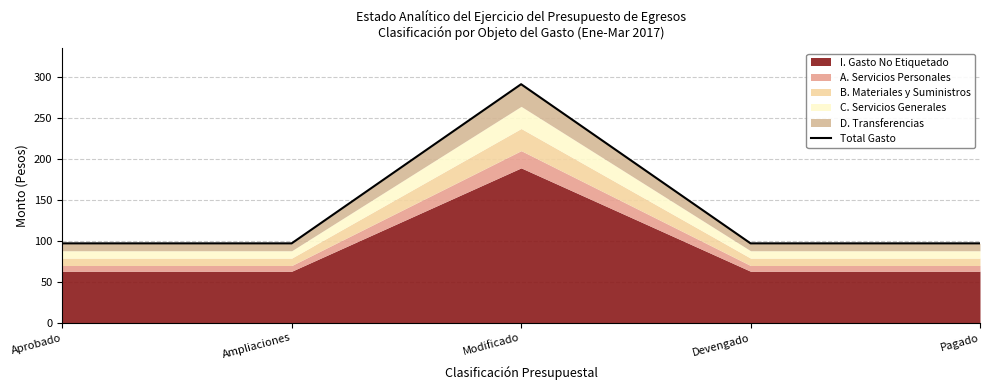

Does the chart have visible grid lines?

Yes